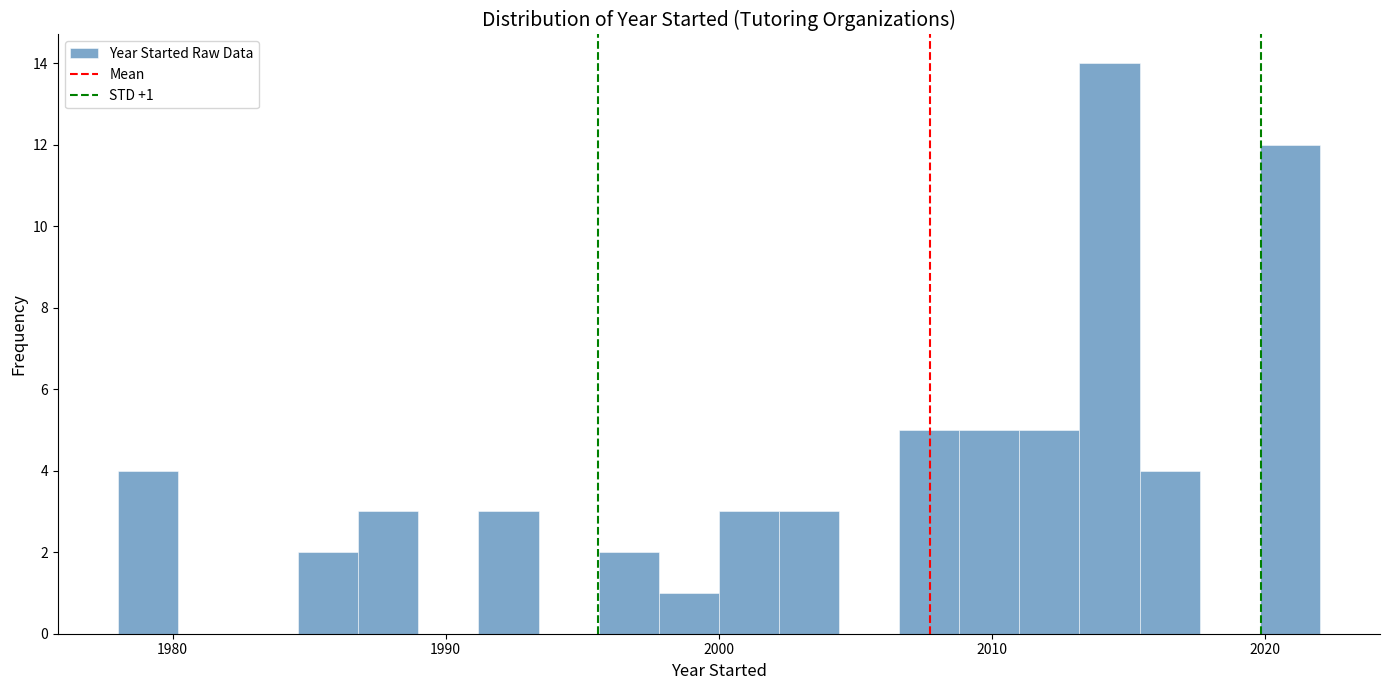

Around what value on the x-axis is the tallest bar? Give the approximate position of its centre, as read against the axis.

2014